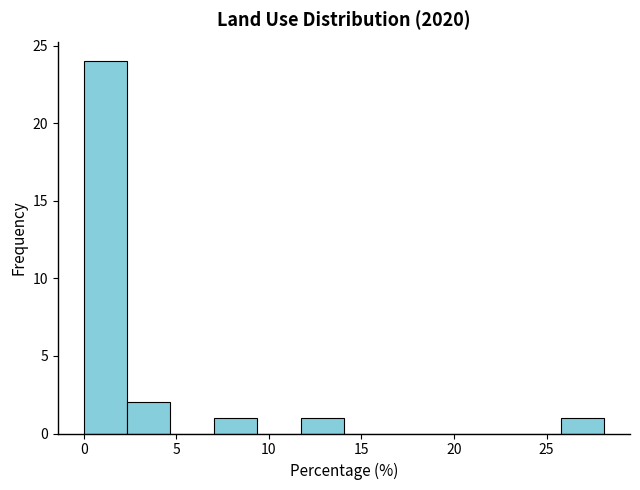

How tall is the bar that spans 2.5 to 4.5 on the x-axis? Neither the bar edges nor the heights are printed on the chart, so give them approximately, as read against the axes.

2